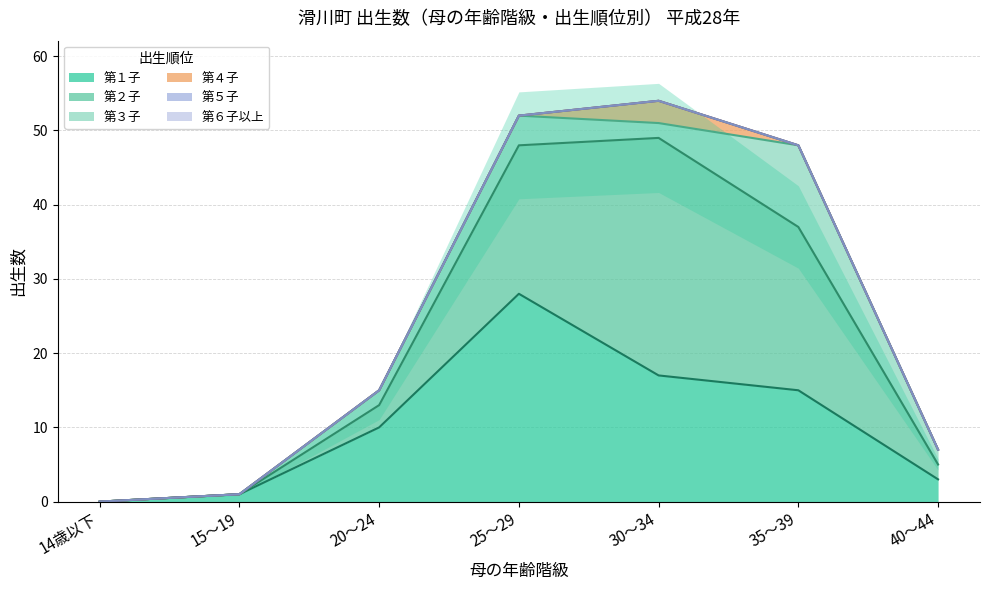

Which series ends up on top after the final intersection of 第１子 and 第２子?

第１子